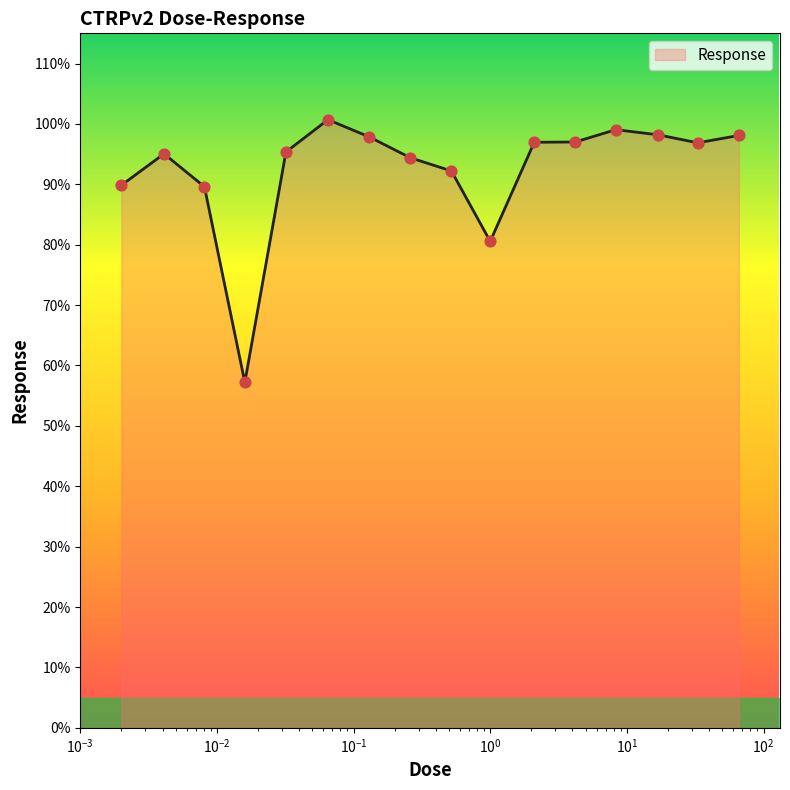

What is the minimum value shown in the chart?

57.2